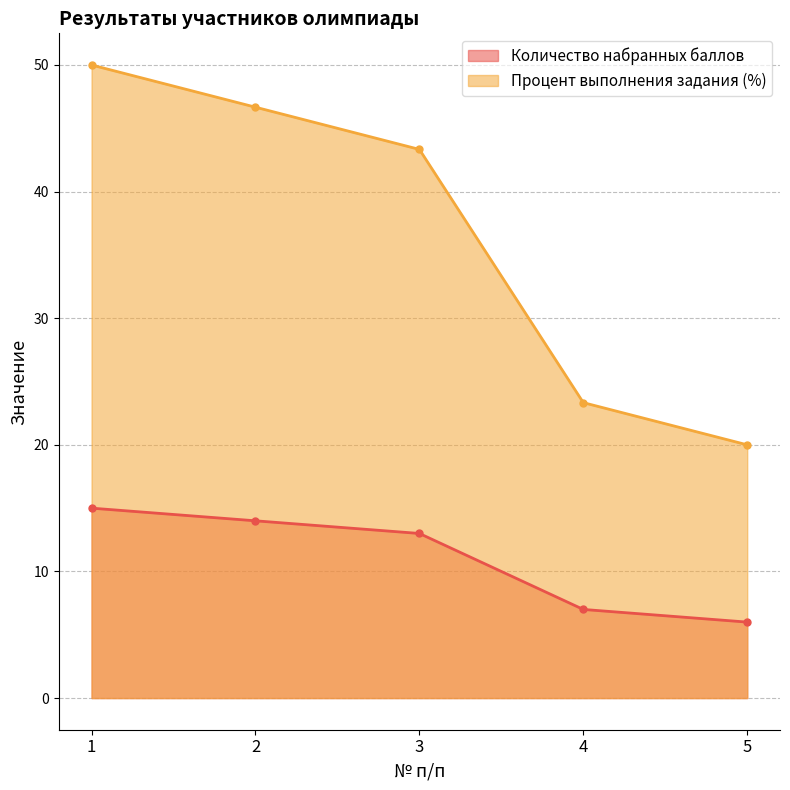

How many values in the Процент выполнения задания (%) series exceed 43?

3